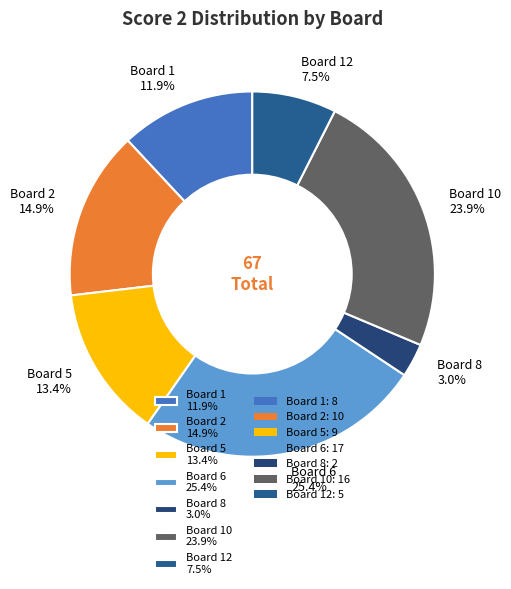

Does any single category account for the majority?

No